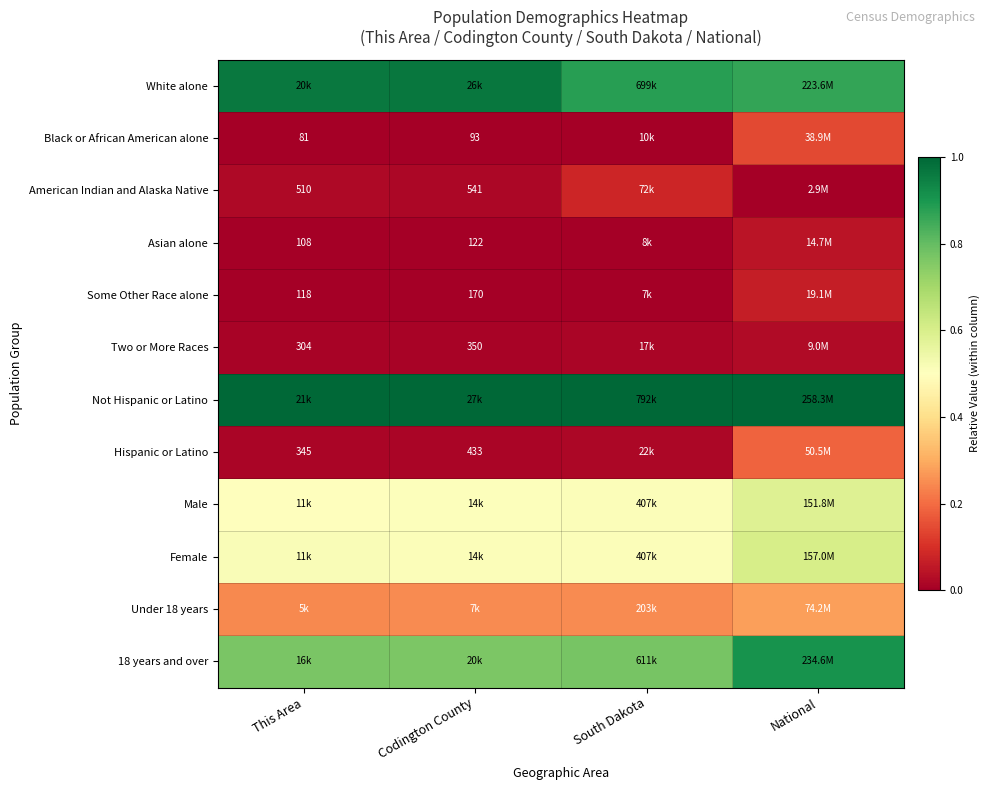

Is the value of Some Other Race alone at This Area greater than the value of Two or More Races at Codington County?

No